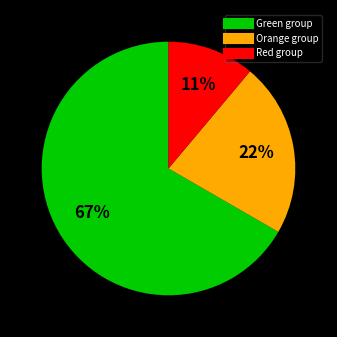

To the nearest percent, what is the average slice percentage?

33%